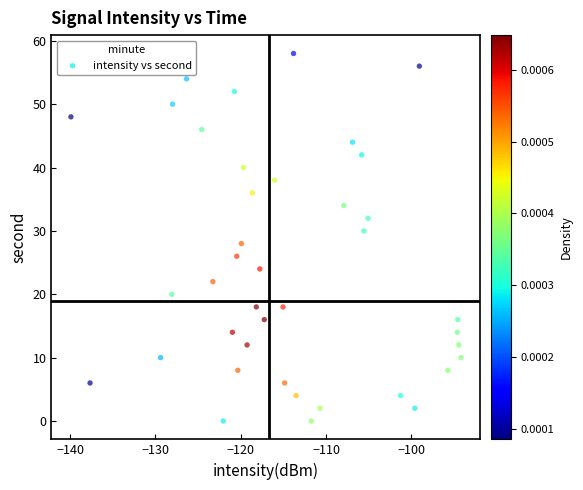

What is the range of Y values (max minus min)?

58